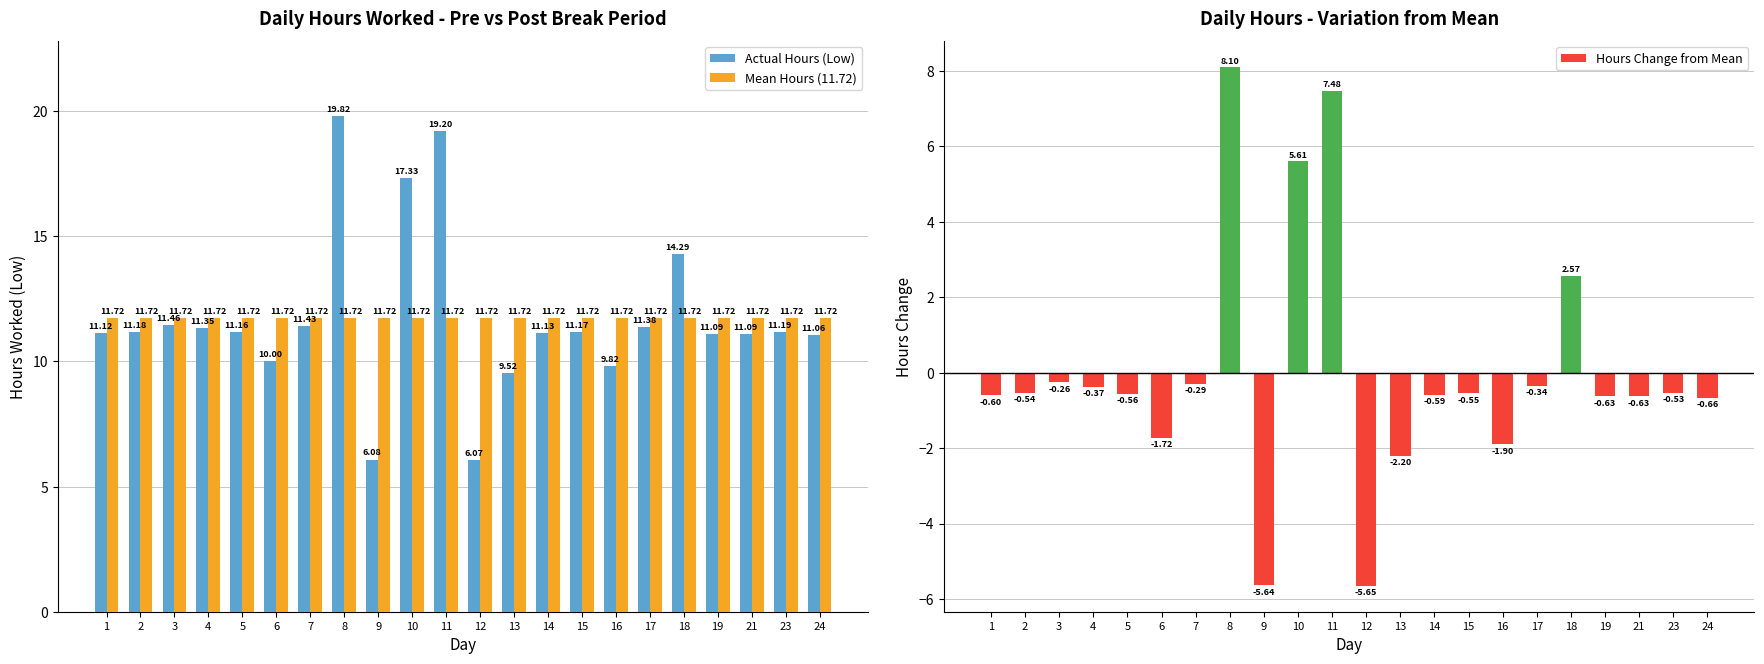

The Mean Hours (11.72) series shows 17.9 at 21. True or false?

False